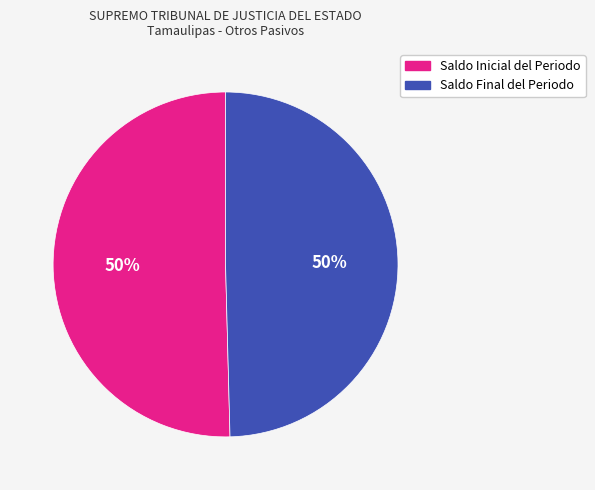

Approximately how many times larger is the value at Saldo Final del Periodo compared to Saldo Inicial del Periodo?

1.0